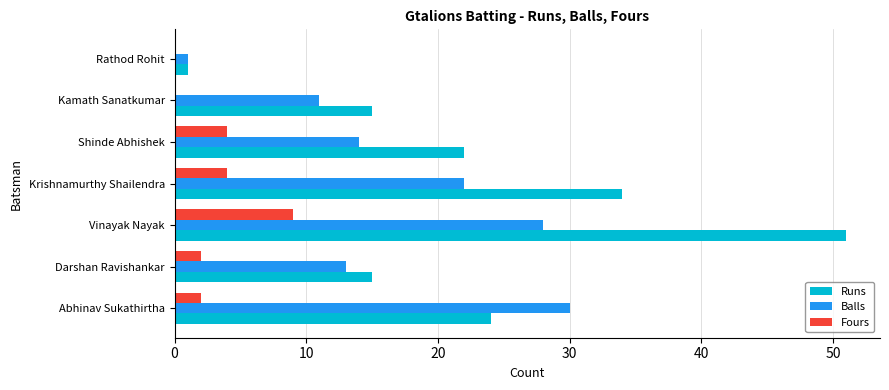

At which category does the chart reach its peak across all series?

Vinayak Nayak